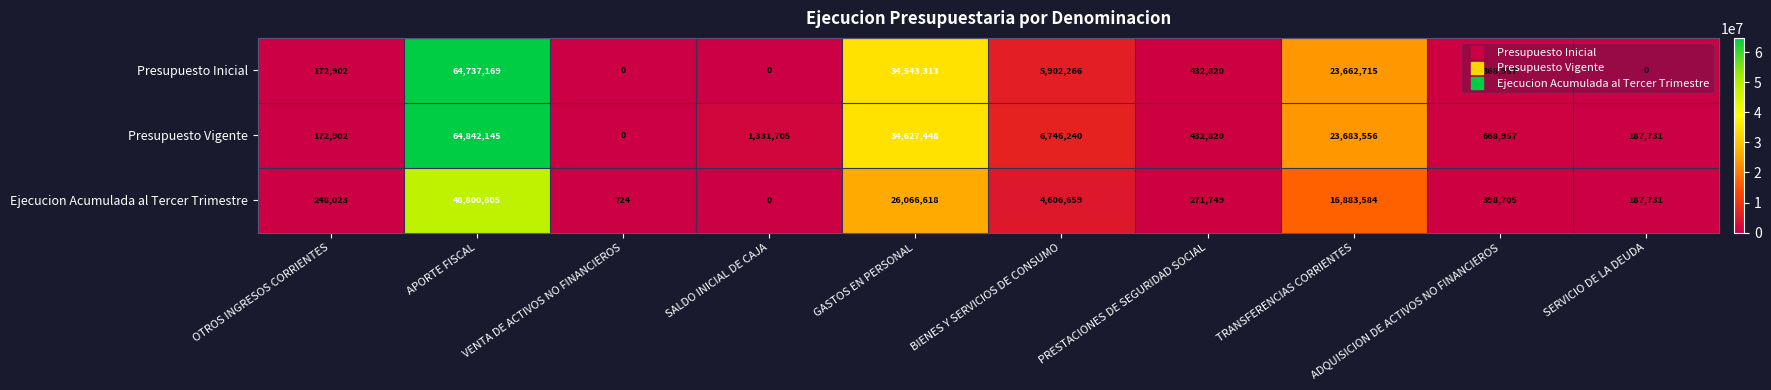

What value does the Ejecucion Acumulada al Tercer Trimestre series have at BIENES Y SERVICIOS DE CONSUMO, to the nearest 10?

4606660